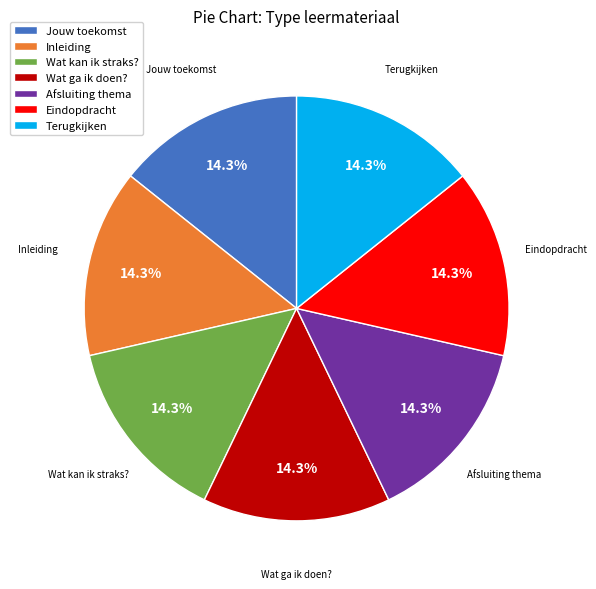

Is it true that Jouw toekomst is 23% of the pie?

False